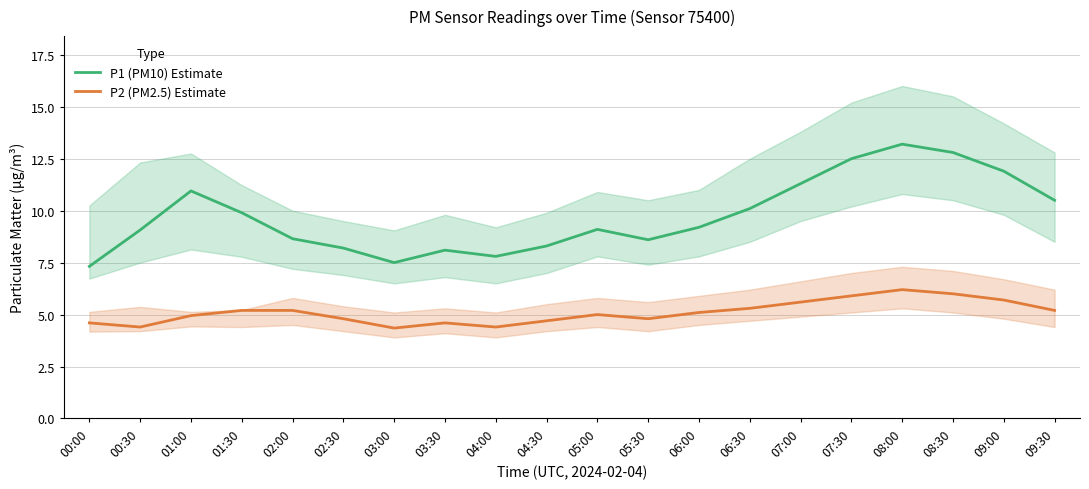

Reading right to left, transcribe all the data shown in this chart.

P1 (PM10) Estimate: 09:30=10.5	09:00=11.9	08:30=12.8	08:00=13.2	07:30=12.5	07:00=11.3	06:30=10.1	06:00=9.2	05:30=8.6	05:00=9.1	04:30=8.3	04:00=7.8	03:30=8.1	03:00=7.5	02:30=8.2	02:00=8.7	01:30=9.9	01:00=10.9	00:30=9.1	00:00=7.3
P2 (PM2.5) Estimate: 09:30=5.2	09:00=5.7	08:30=6.0	08:00=6.2	07:30=5.9	07:00=5.6	06:30=5.3	06:00=5.1	05:30=4.8	05:00=5.0	04:30=4.7	04:00=4.4	03:30=4.6	03:00=4.3	02:30=4.8	02:00=5.2	01:30=5.2	01:00=5.0	00:30=4.4	00:00=4.6